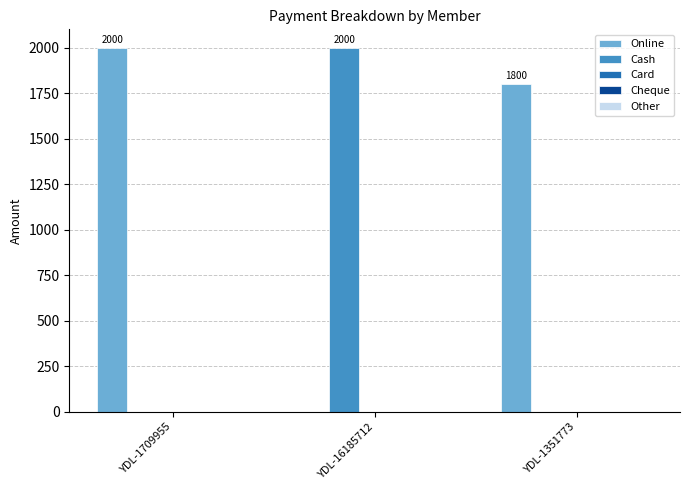

Are the bars horizontal?

No